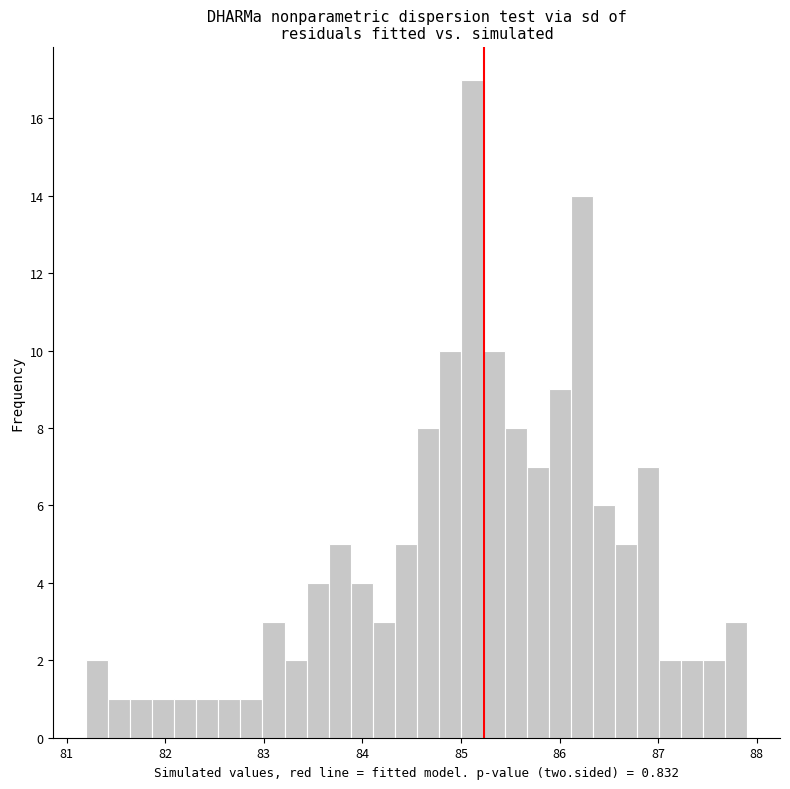

Read against the x-axis, roughly where is the centre of the tallest bar?

85.1